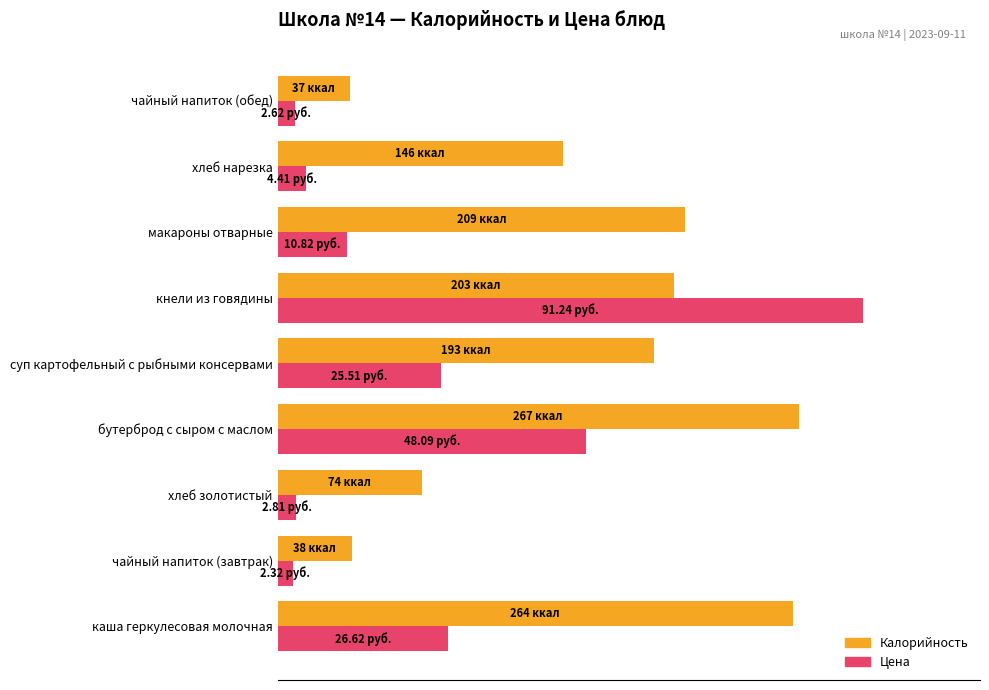

What are all the series names shown in the legend?

Калорийность, Цена